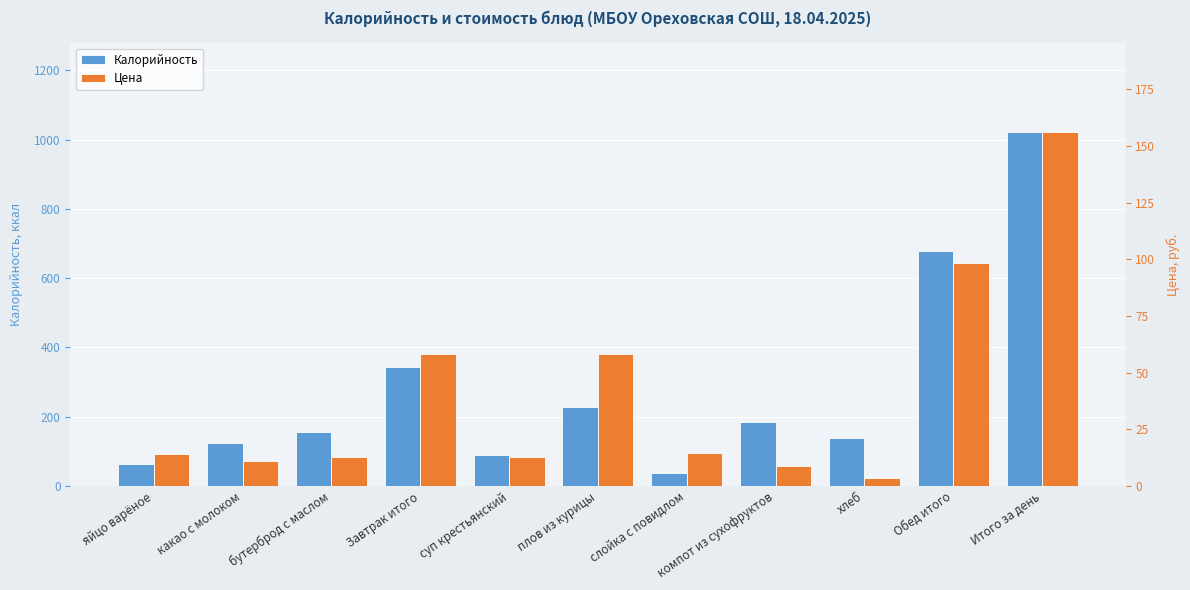

The Цена series shows 58.4 at плов из курицы. True or false?

True